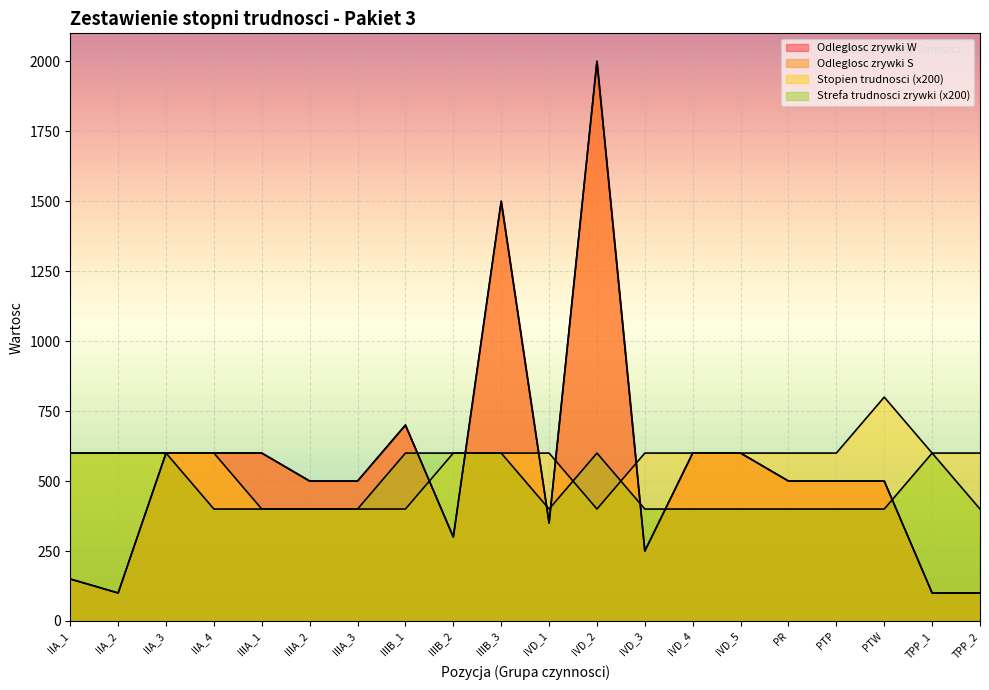

Where is the first local maximum for Stopien trudnosci?

PTW